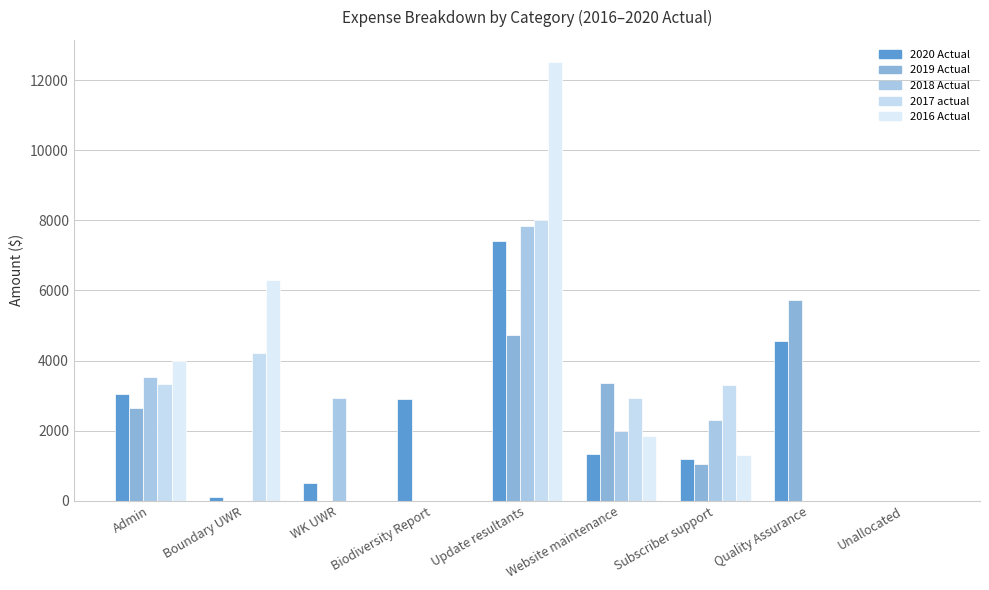

At how many categories does at least one series exceed 9160?

1